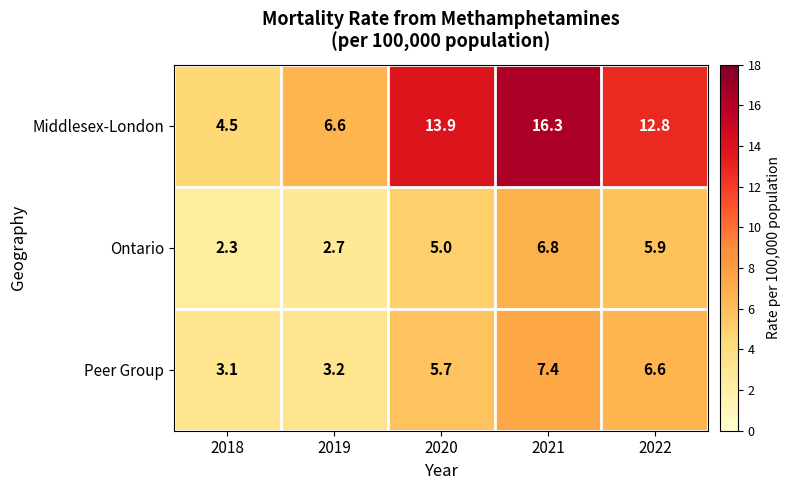

Count the number of categories in the chart.

5